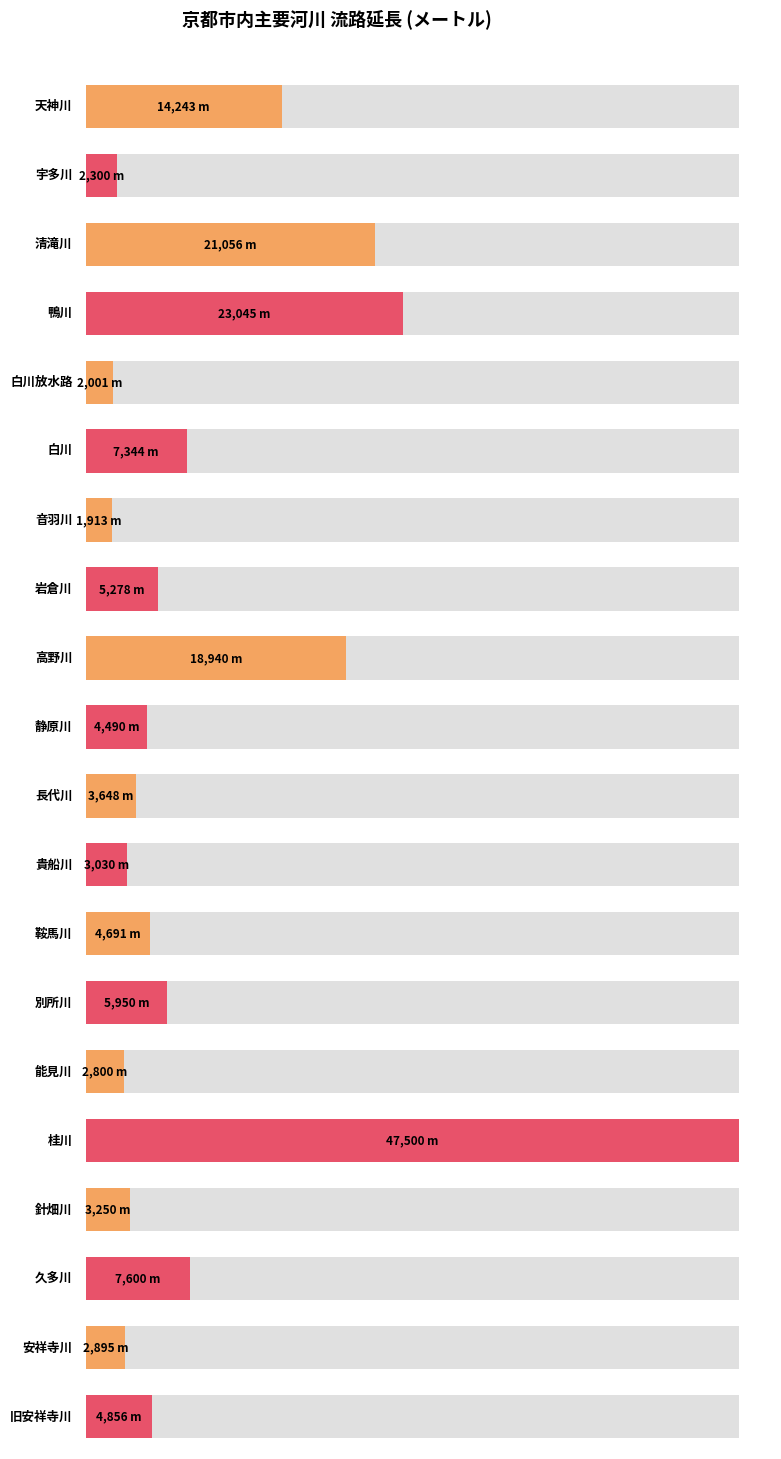

At which label does the data first exceed 4856?

天神川